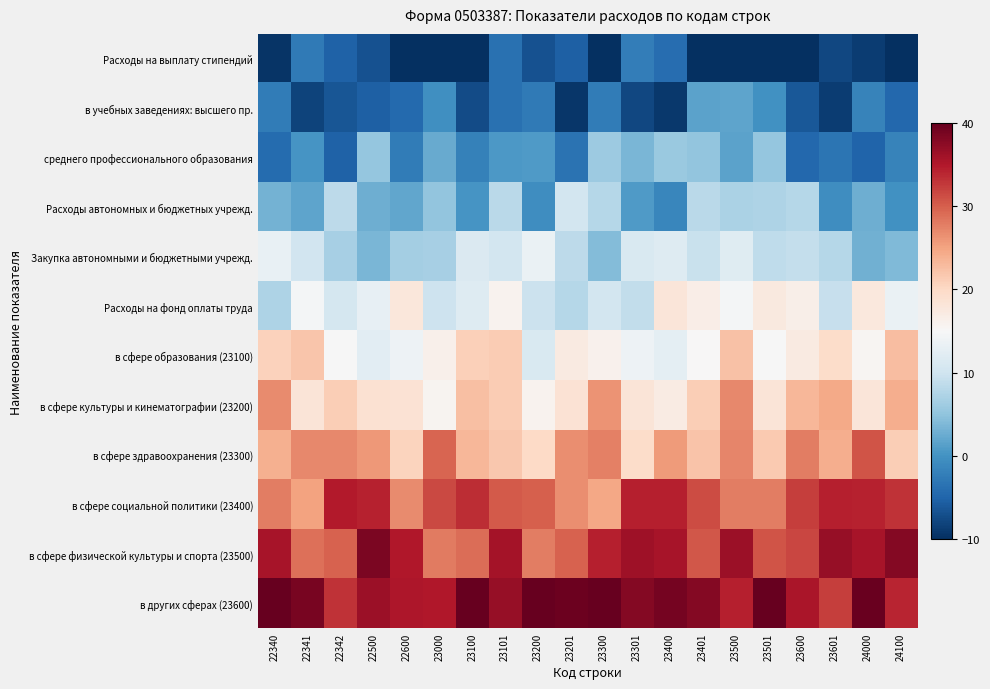

At how many categories does at least one series exceed 24?

20